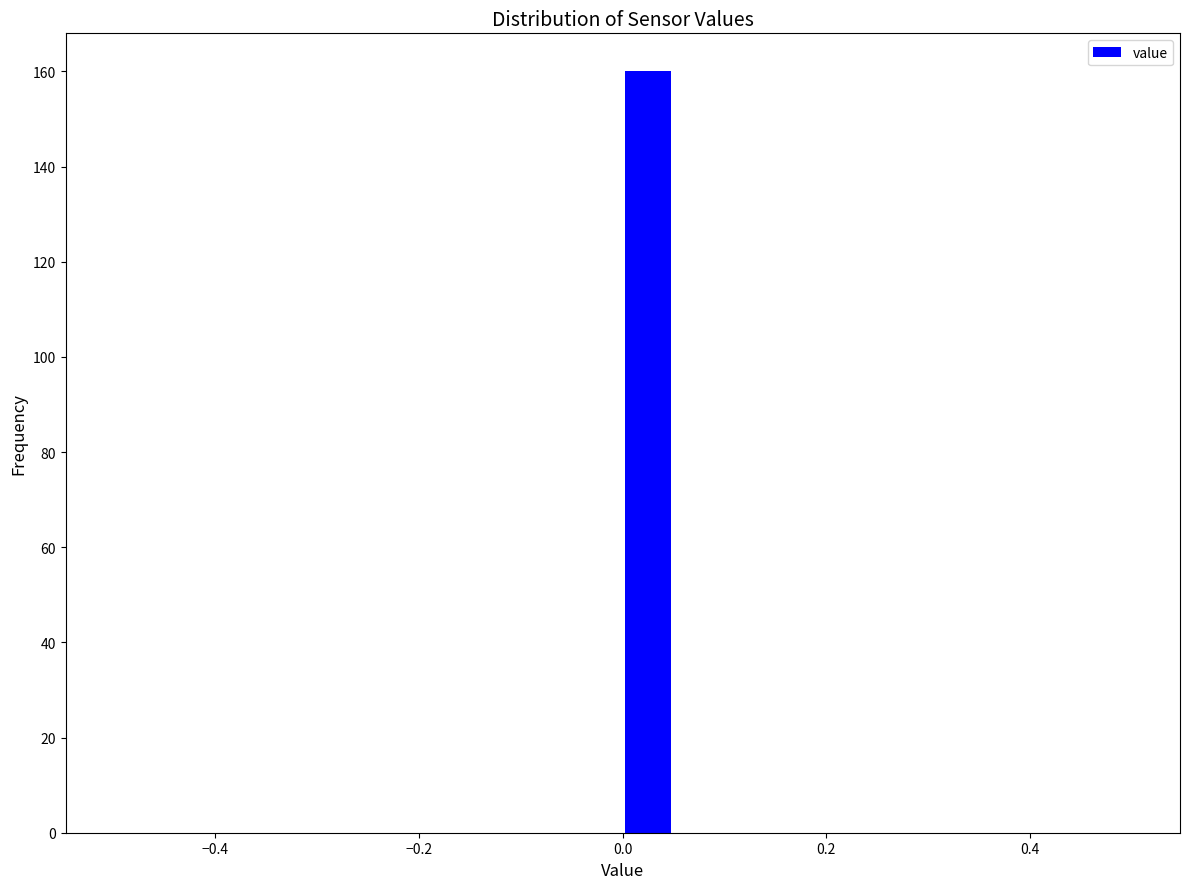

Read against the x-axis, roughly where is the centre of the tallest bar?

0.02